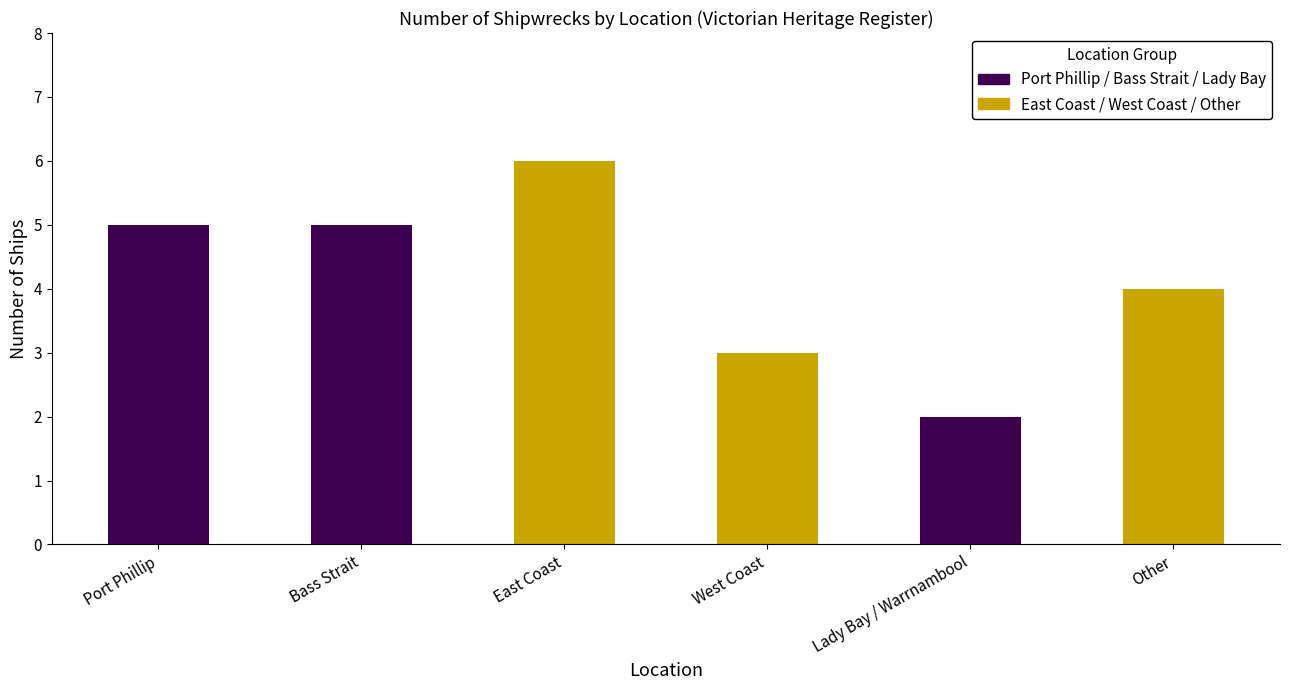

What is the label of the 4th bar from the right?

East Coast